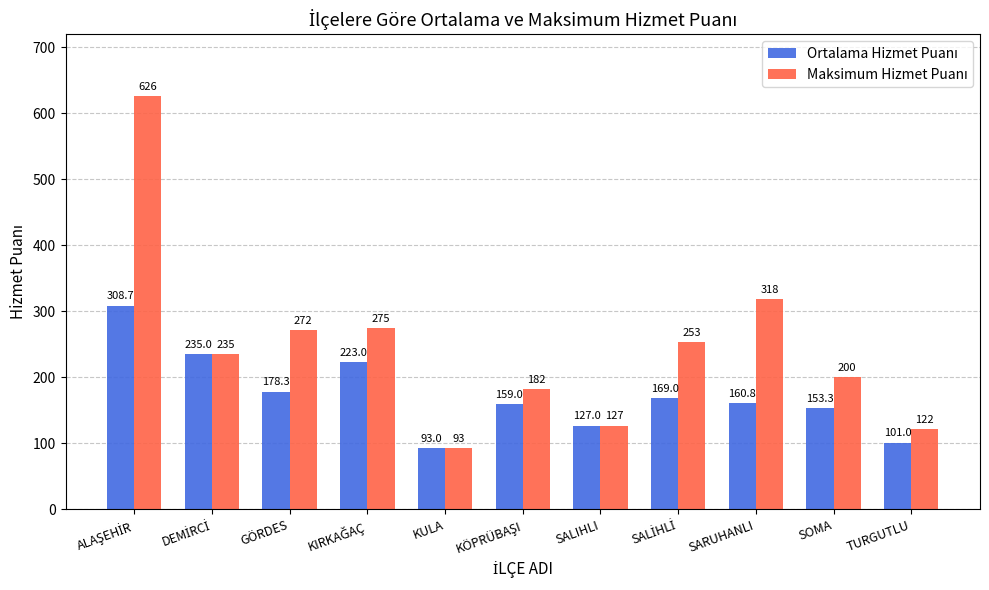

How many distinct data groups are displayed?

2